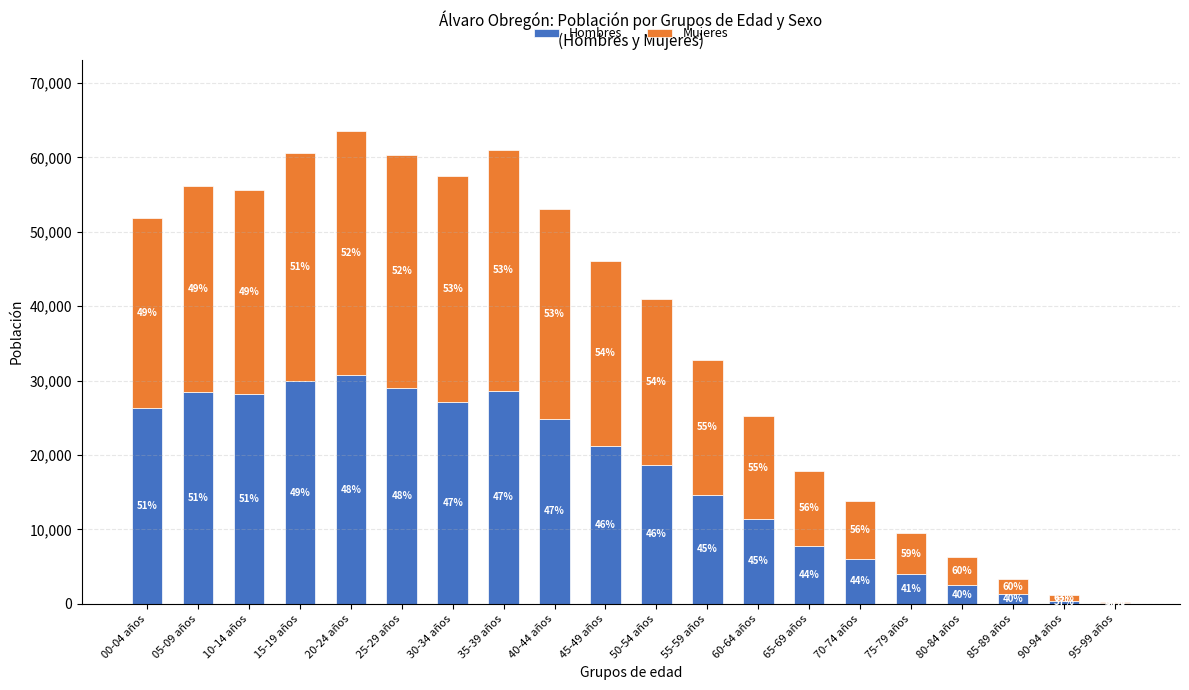

What is the sum of the Mujeres values at 10-14 años and 70-74 años?

35237